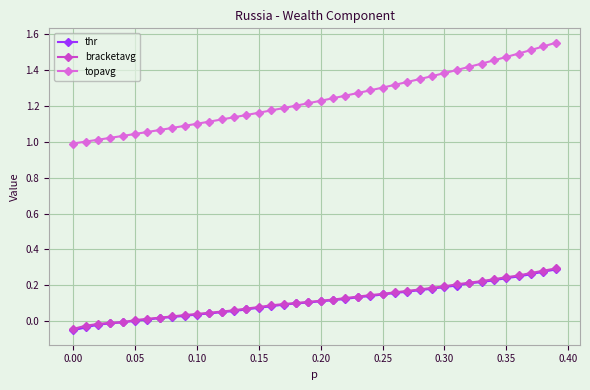

True or false: thr and topavg cross at least once.

False